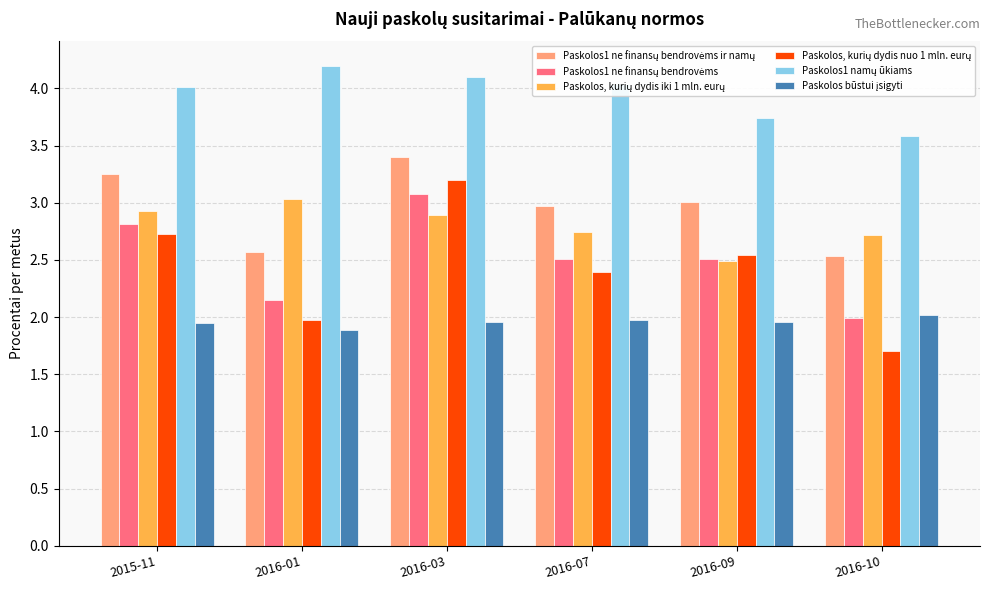

Which category has the highest value across all series?

2016-01